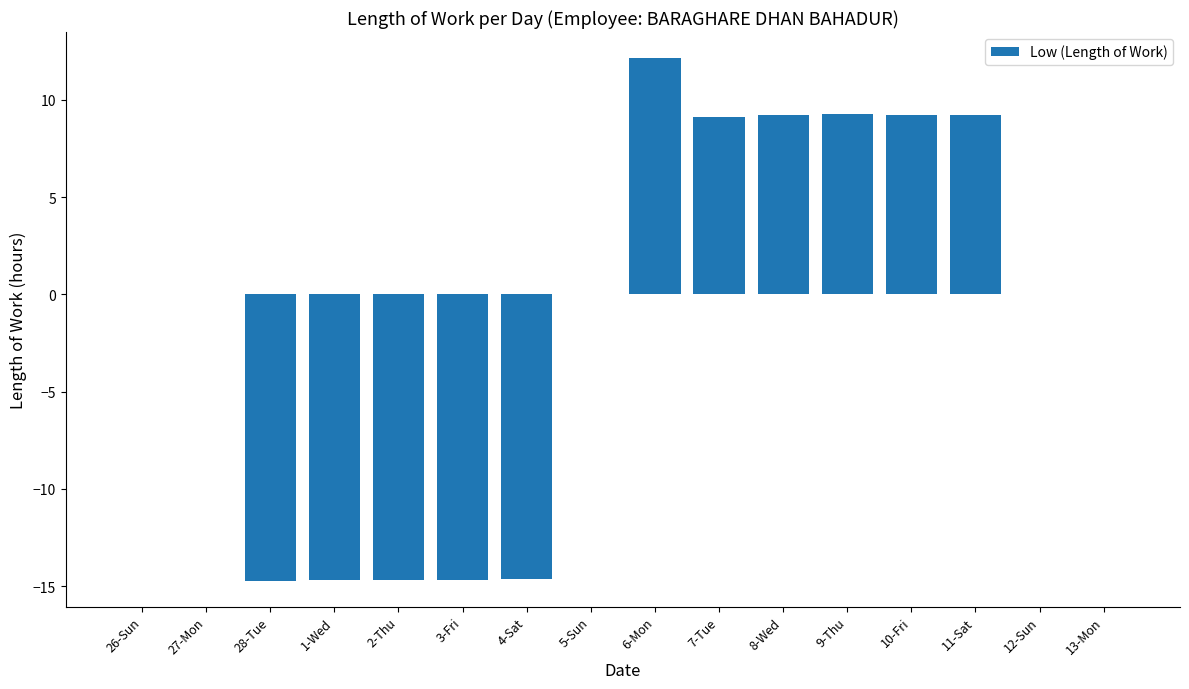

What is the sum of all values?

-15.3